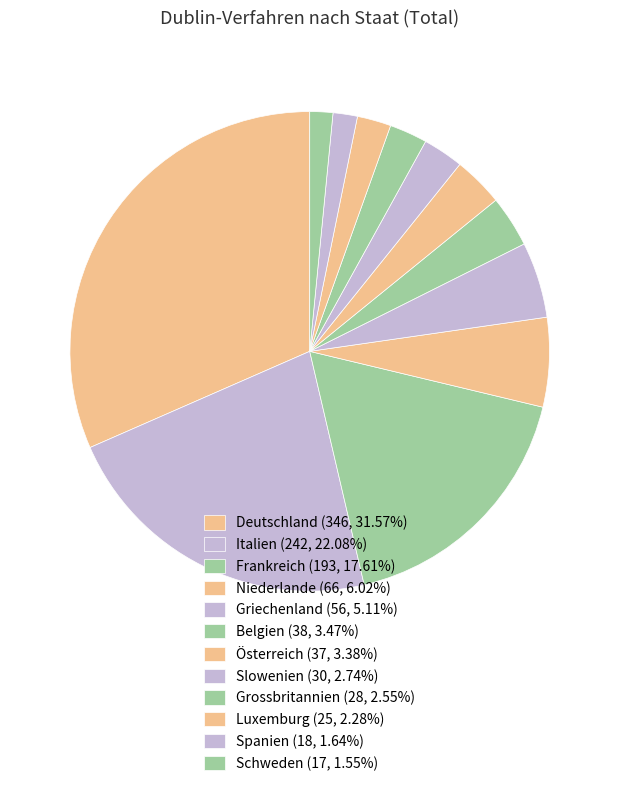

How many segments does this pie chart have?

12